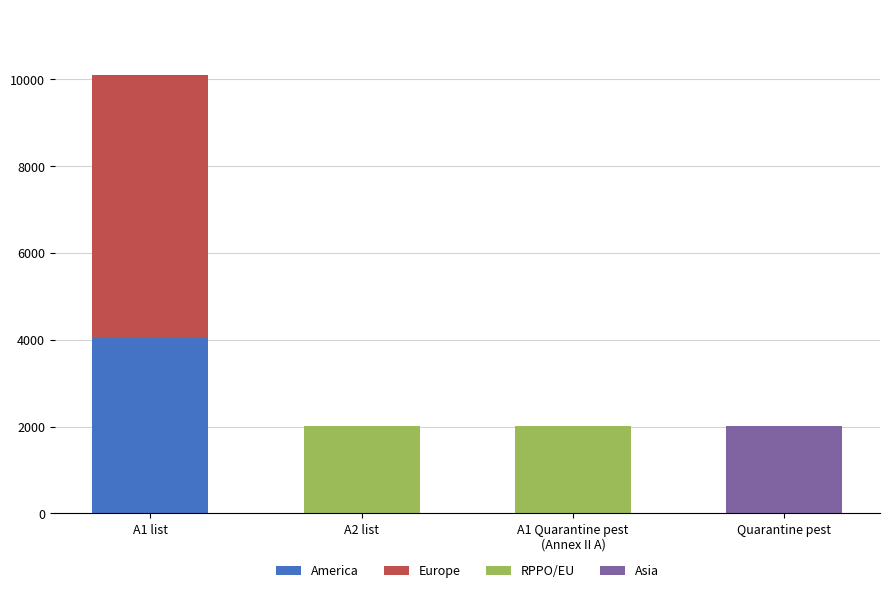

Is it true that America equals 2461 at A2 list?

False